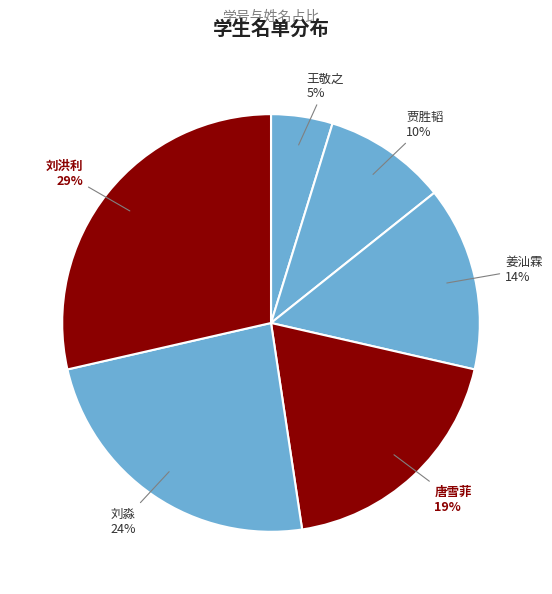

Count the number of slices in the pie.

6